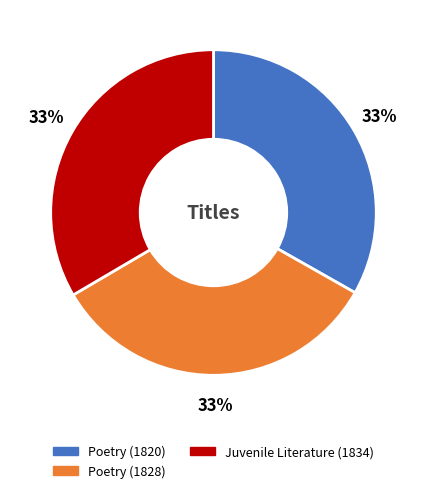

Is there any slice that represents more than half of the pie?

No